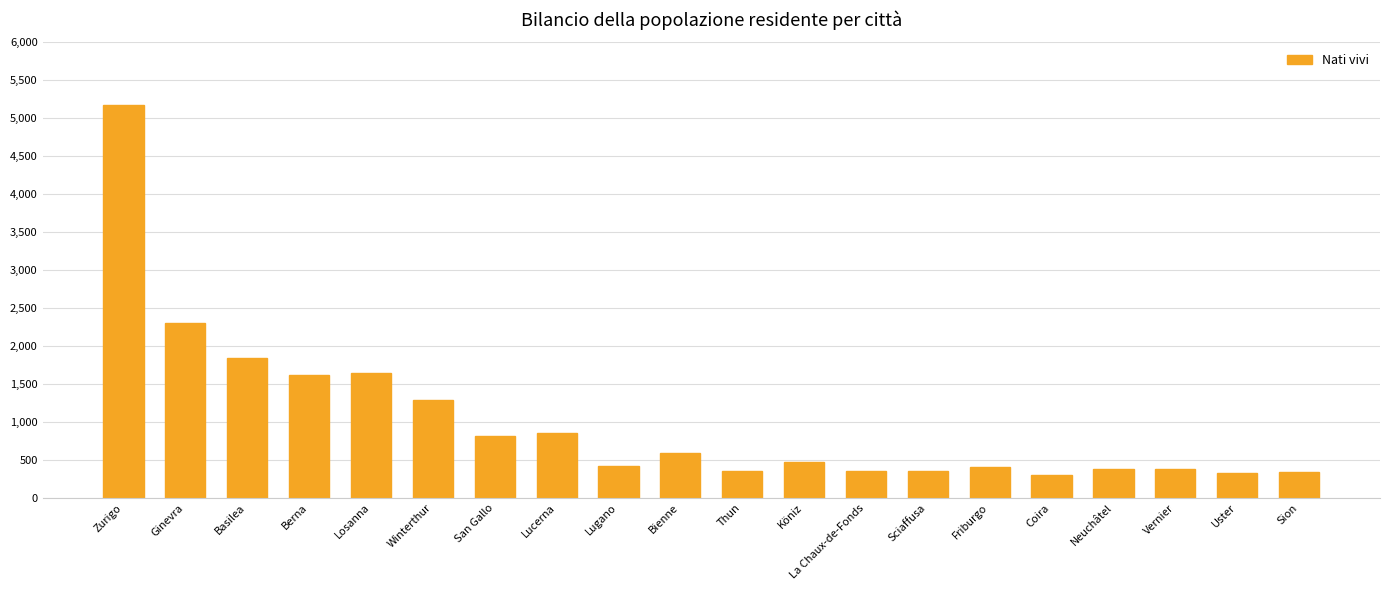

The chart shows a value of 570 at La Chaux-de-Fonds. True or false?

False